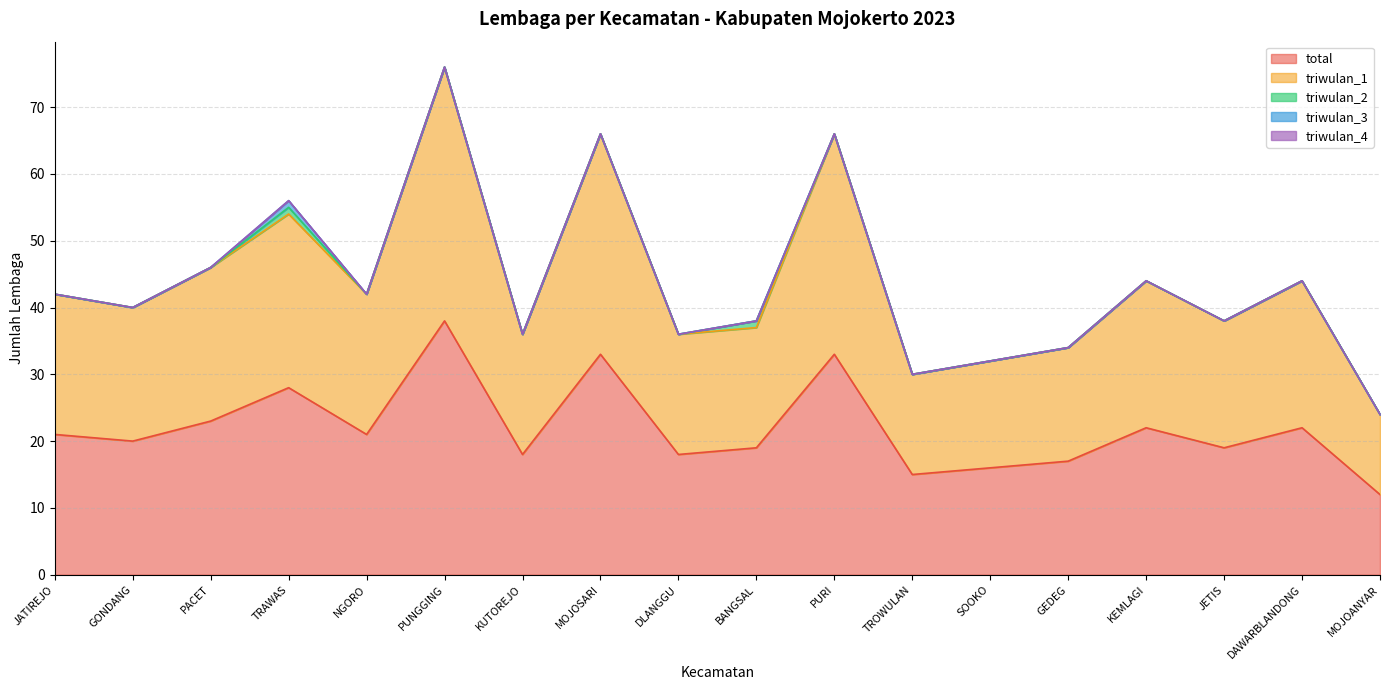

How many categories are shown in the chart?

18